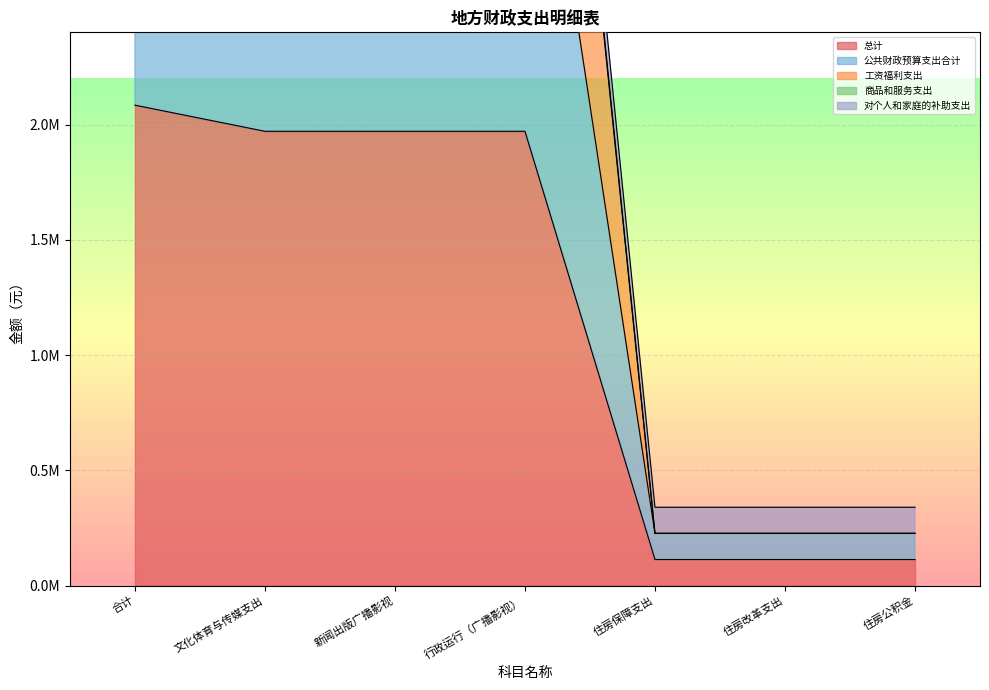

Which series has the largest total across all categories?

工资福利支出